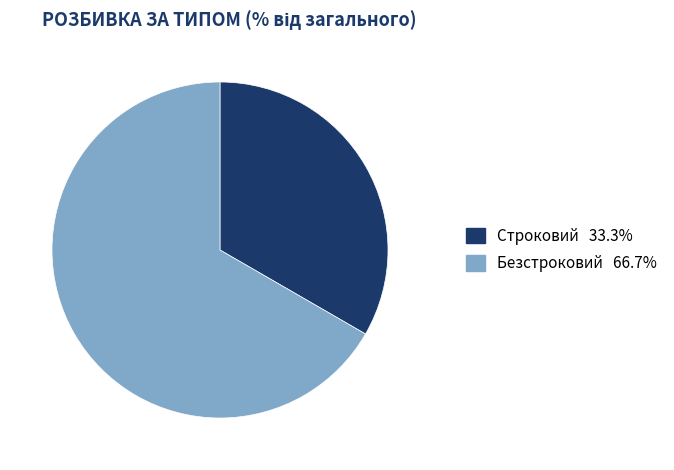

Which category has the smallest portion of the pie?

Строковий